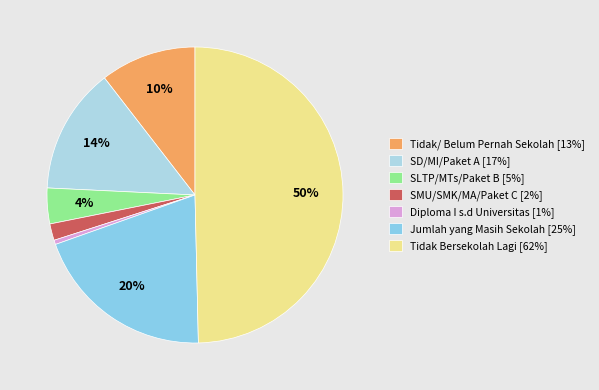

Which category has the biggest portion of the pie?

Tidak Bersekolah Lagi